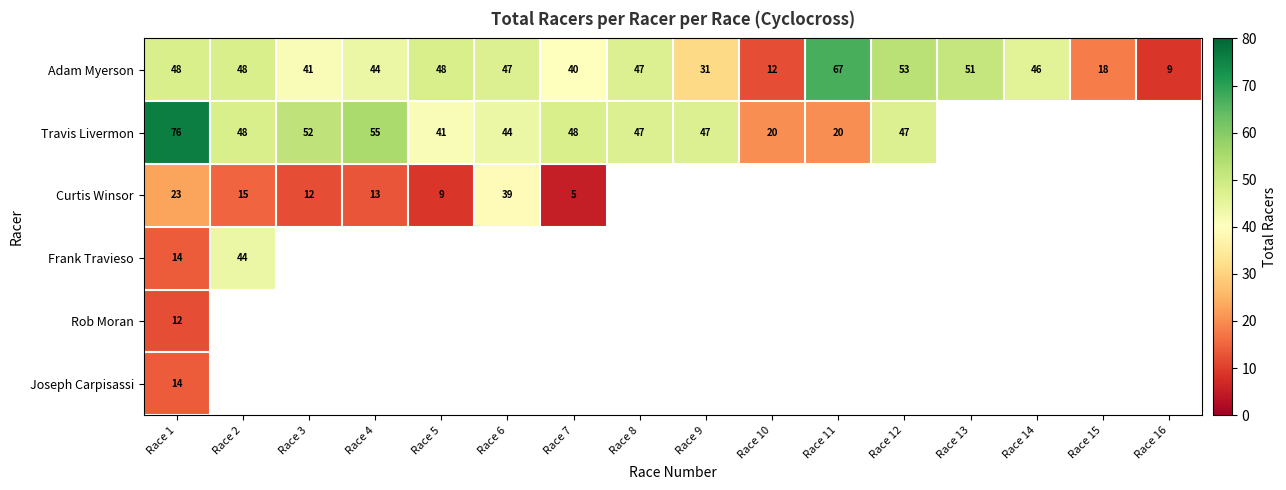

Is it true that Travis Livermon equals 16 at Race 12?

False